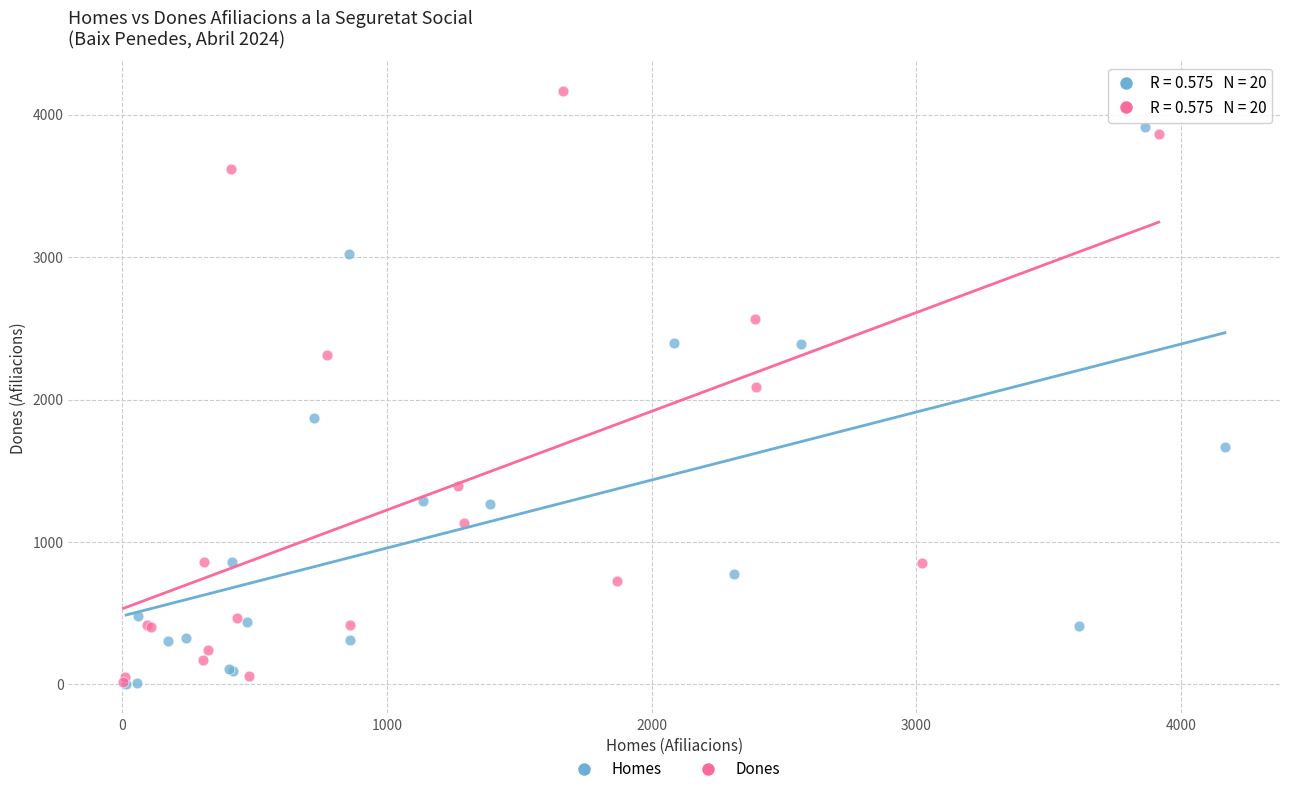

Which series has the widest spread of Y values?

Dones